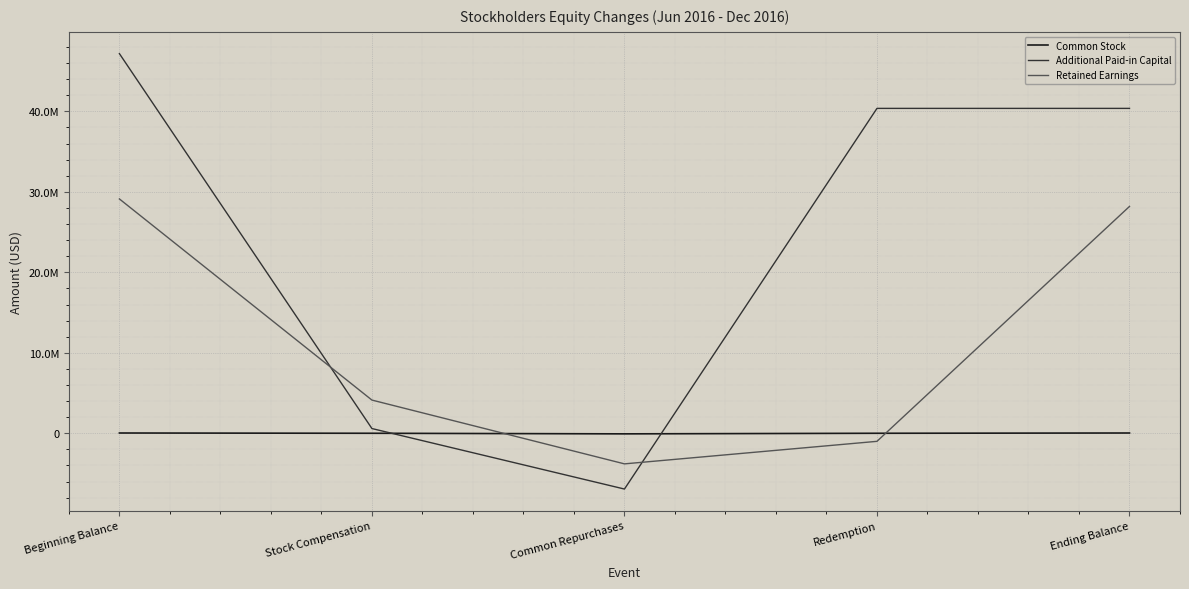

After their last crossing, which series has the higher values: Common Stock or Retained Earnings?

Retained Earnings